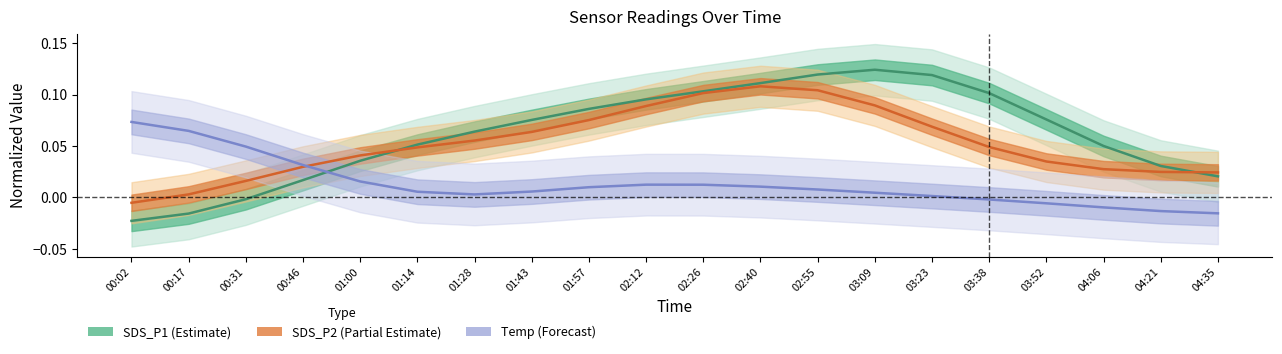

Reading left to right, what are all the values shown in this chart?

SDS_P1 line: -0.0	-0.0	-0.0	0.0	0.0	0.1	0.1	0.1	0.1	0.1	0.1	0.1	0.1	0.1	0.1	0.1	0.1	0.1	0.0	0.0
SDS_P2 line: -0.0	0.0	0.0	0.0	0.0	0.0	0.1	0.1	0.1	0.1	0.1	0.1	0.1	0.1	0.1	0.0	0.0	0.0	0.0	0.0
Temp line: 0.1	0.1	0.0	0.0	0.0	0.0	0.0	0.0	0.0	0.0	0.0	0.0	0.0	0.0	0.0	-0.0	-0.0	-0.0	-0.0	-0.0